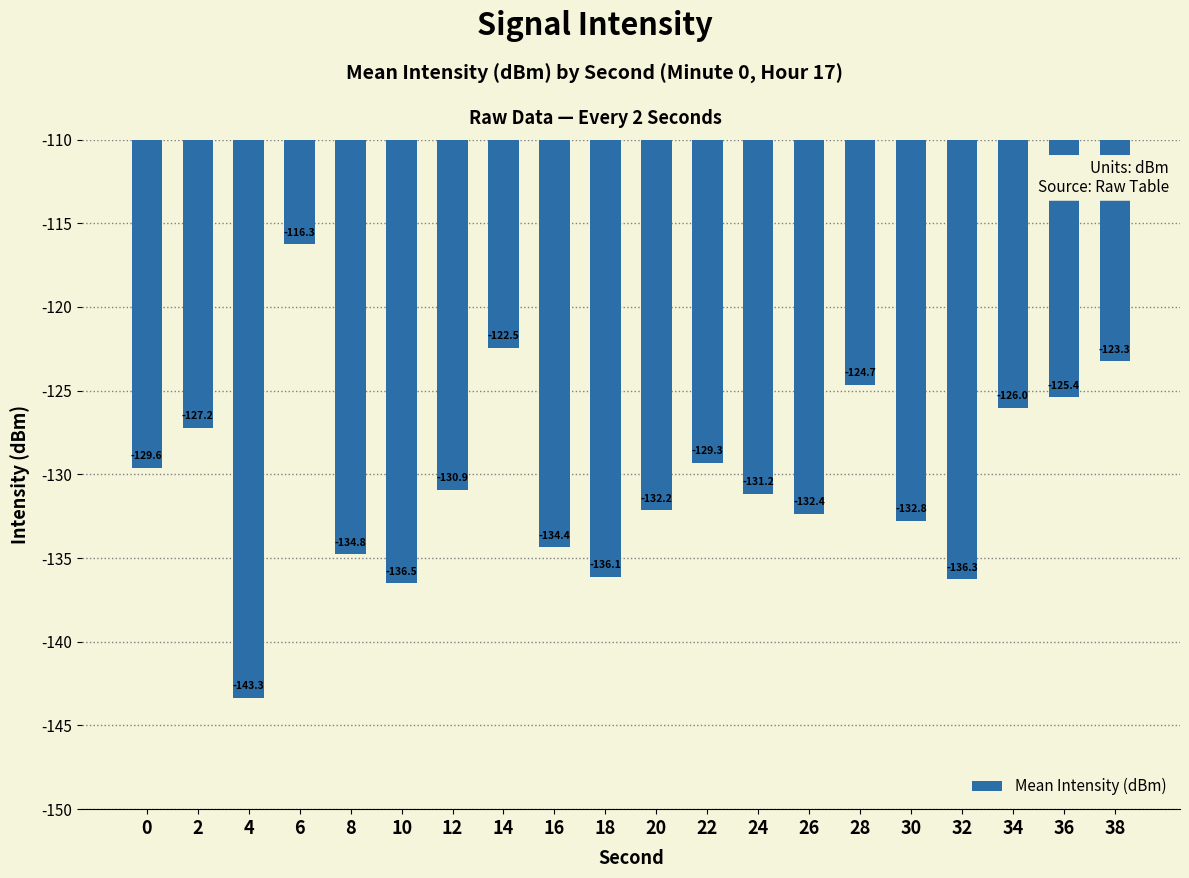

Which label corresponds to the smallest value in the chart?

4